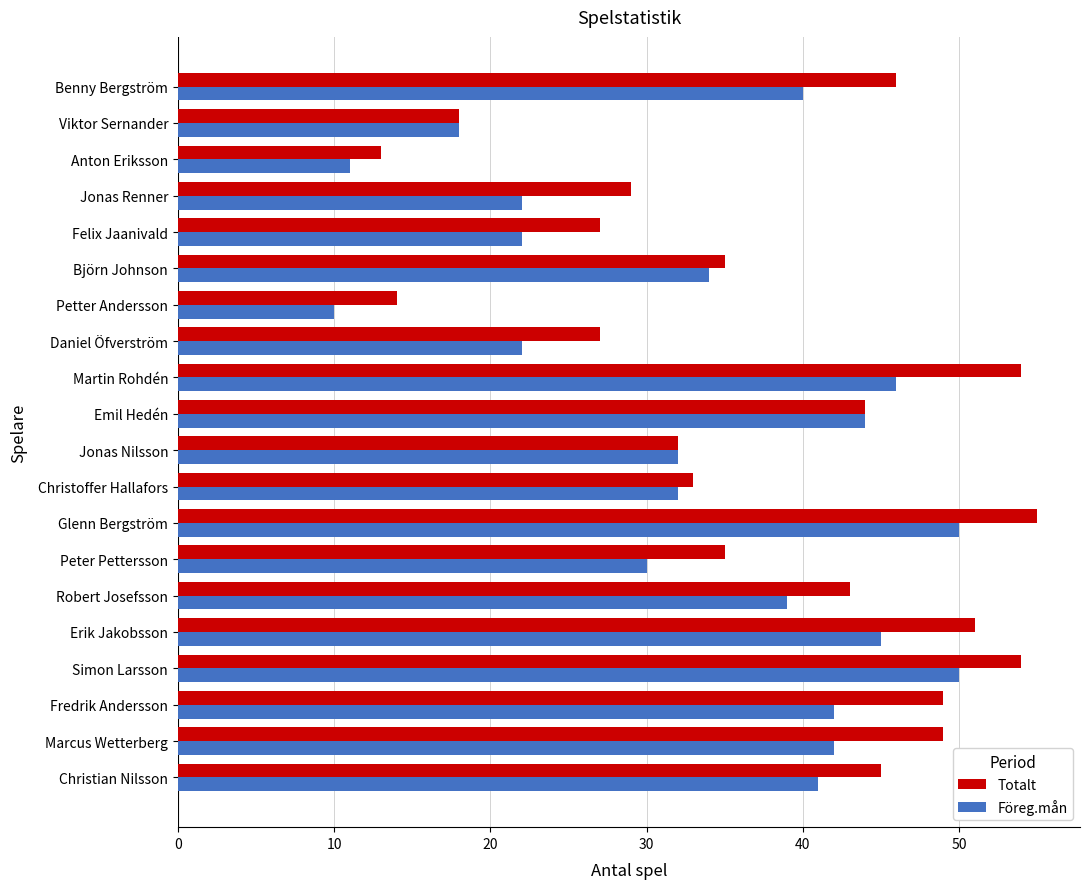

What is the difference between the maximum and second lowest values in the Totalt series?

41